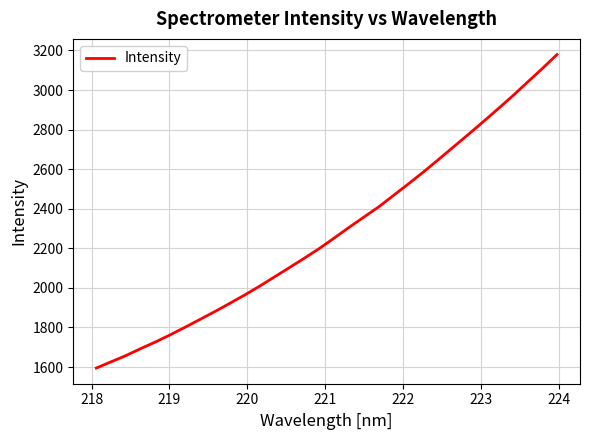

What is the difference between the maximum and minimum values?

1584.3